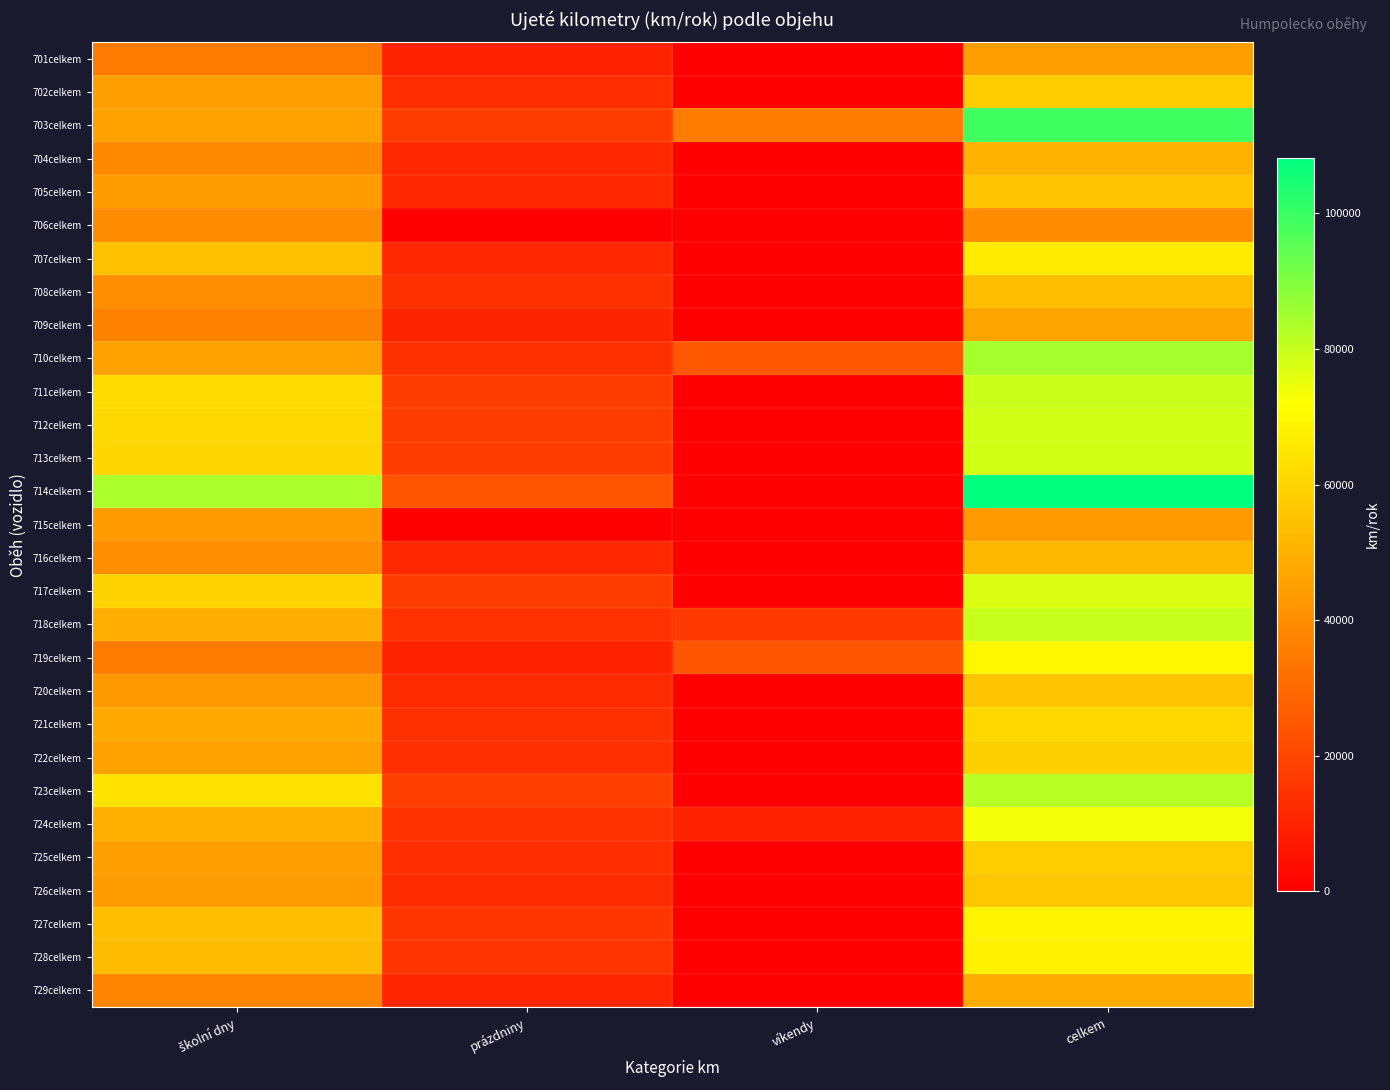

How many categories are shown in the chart?

4